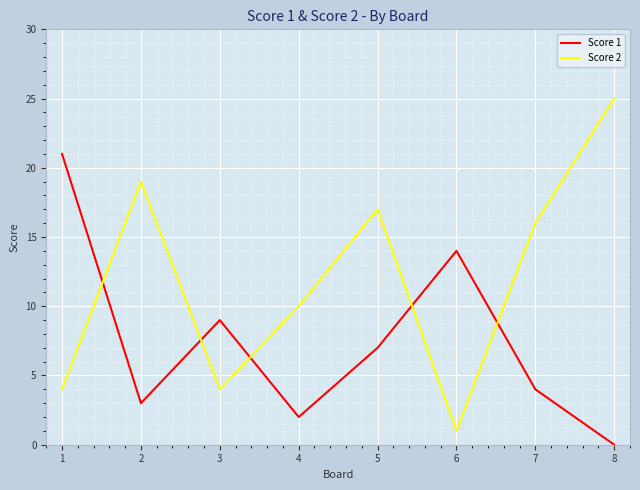

At how many categories does at least one series exceed 7?

8